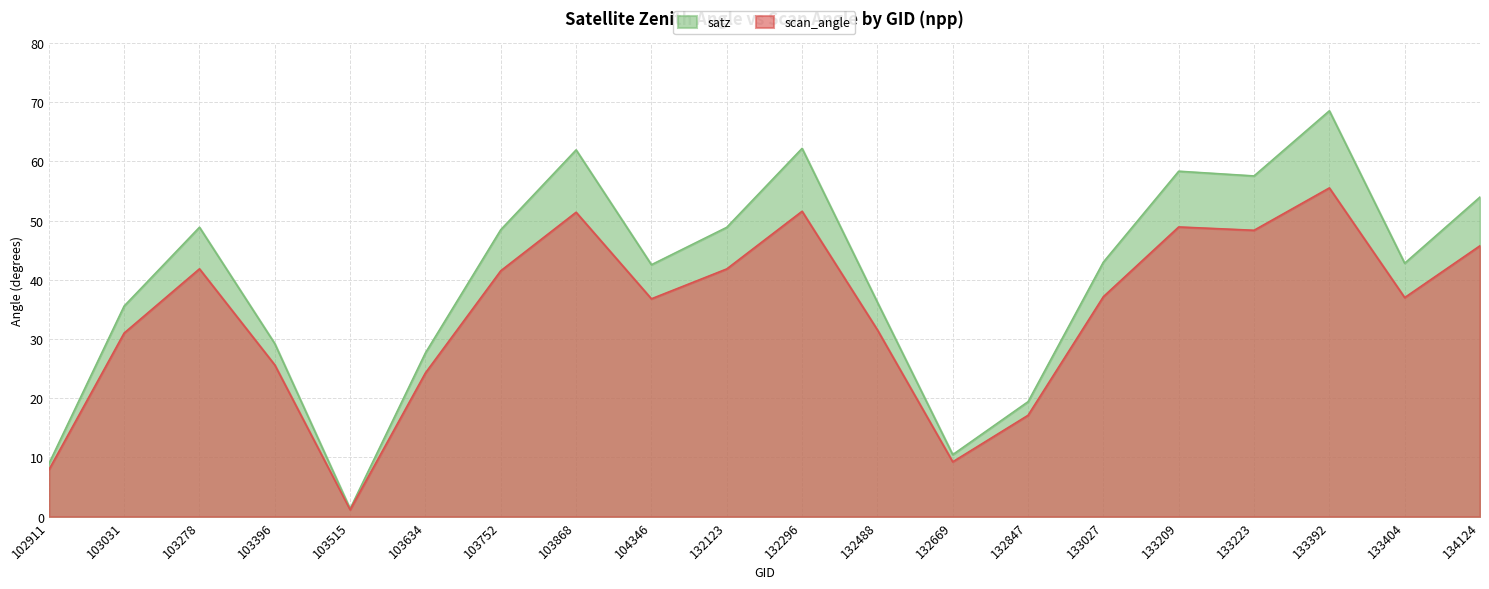

What is the smallest value displayed?

1.2